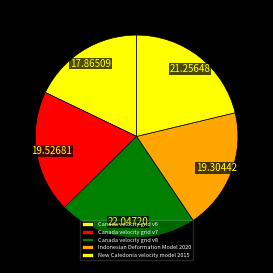

How many segments does this pie chart have?

5